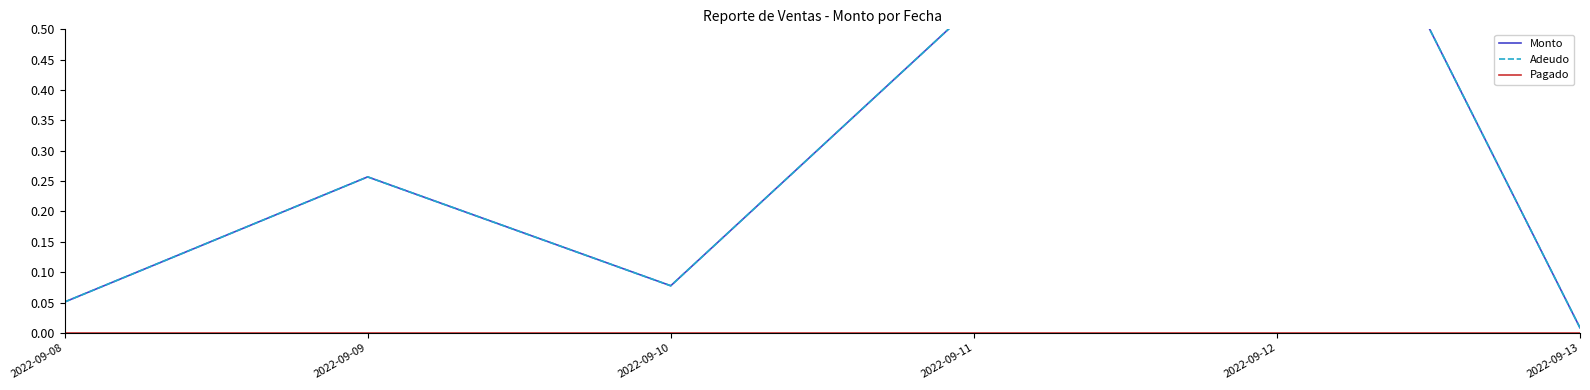

True or false: Adeudo has more than 2 interior local peaks.

False